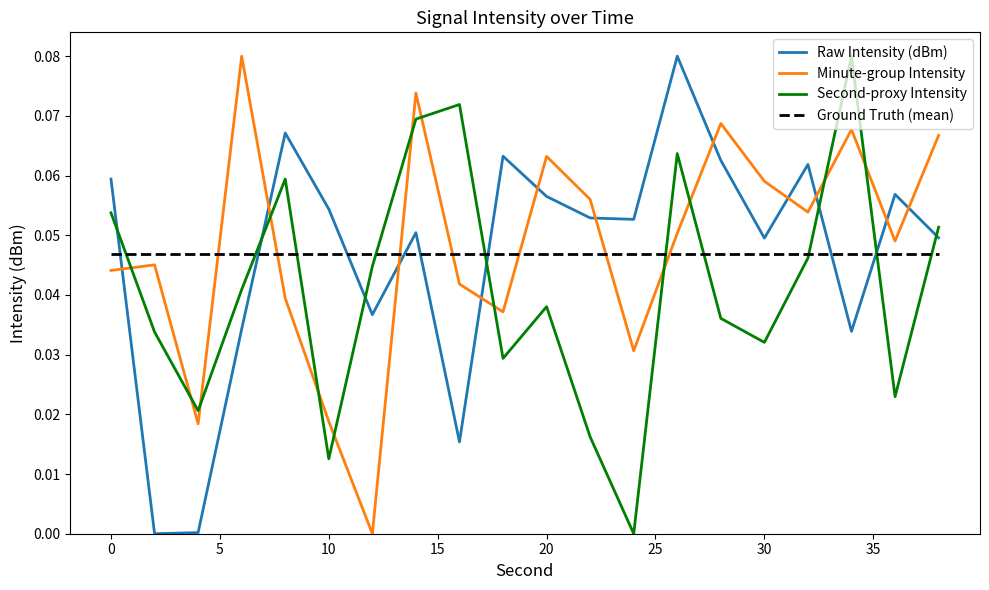

How many distinct data groups are displayed?

4